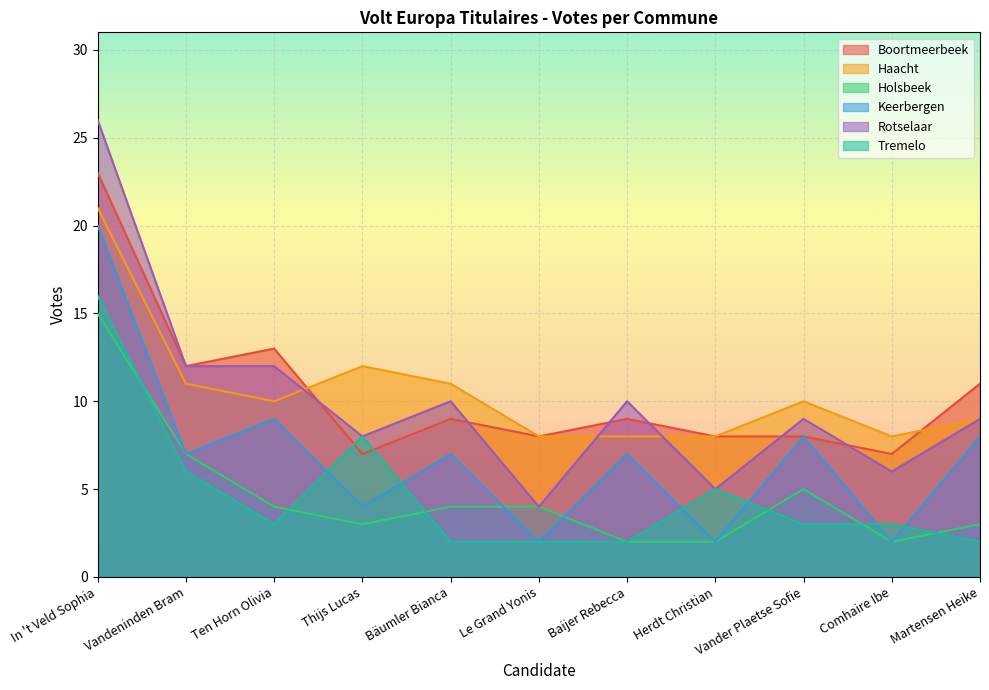

What is the sum of the Holsbeek values at Comhaire Ibe and Martensen Heike?

5